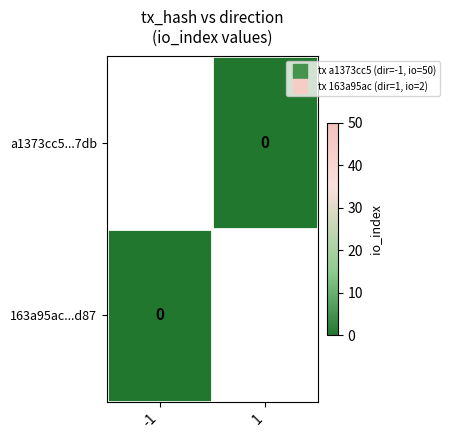

Which series has the widest spread of values?

a1373cc5...7db